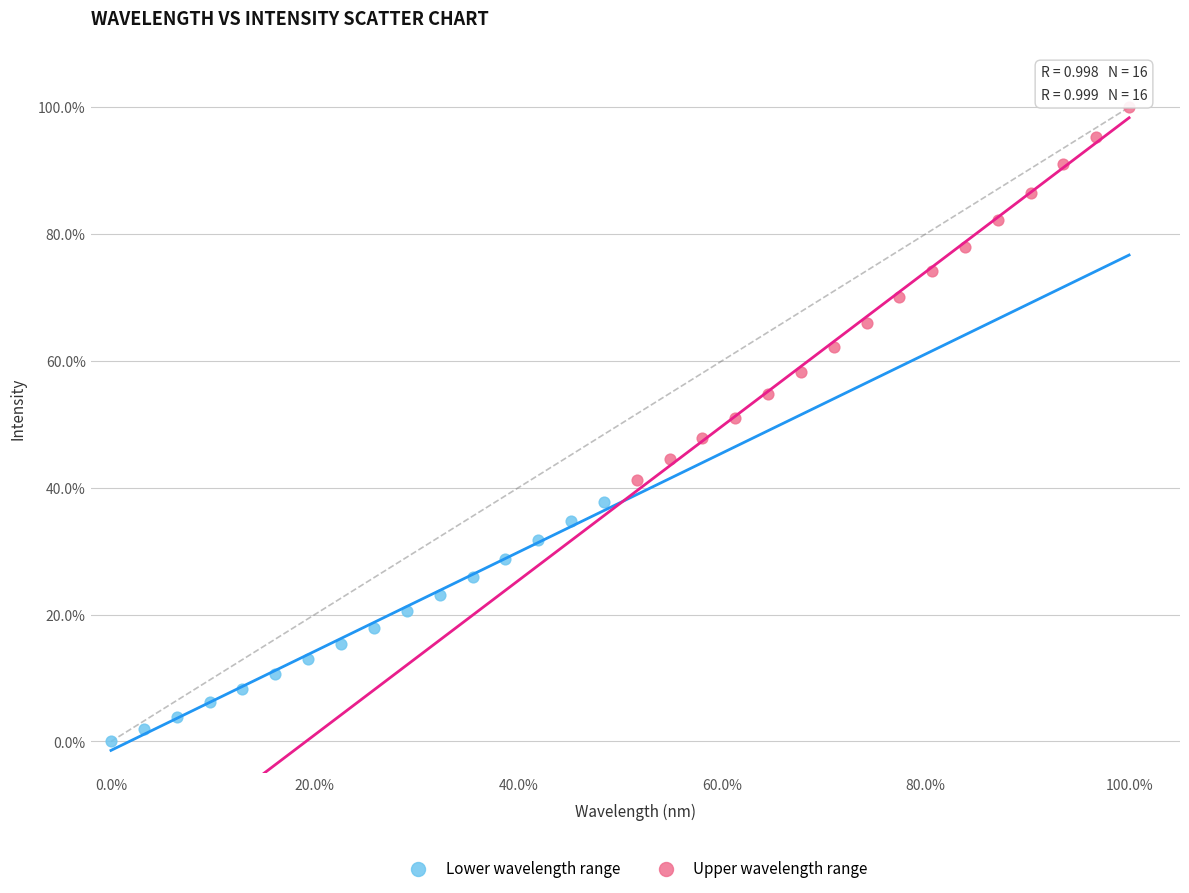

Which series has the widest spread of Y values?

Upper wavelength range